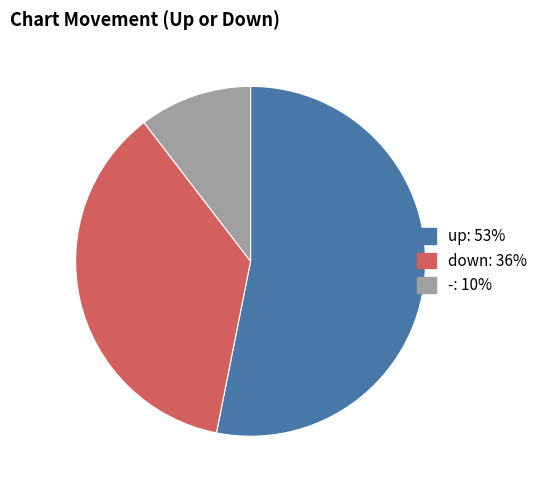

Between down and up, which is larger?

up